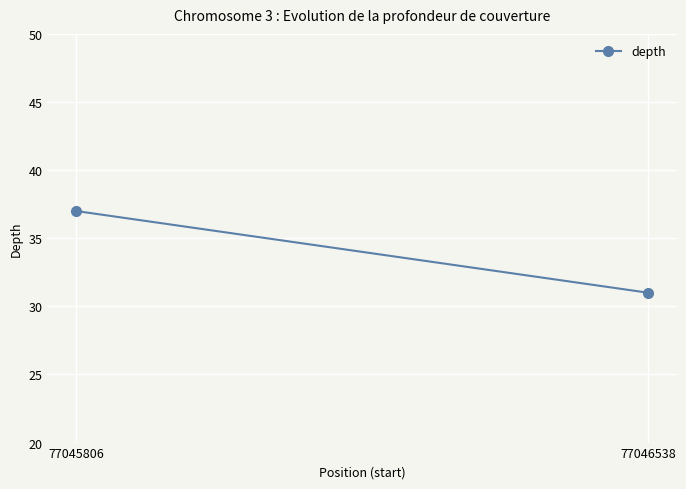

What is the minimum value shown in the chart?

31